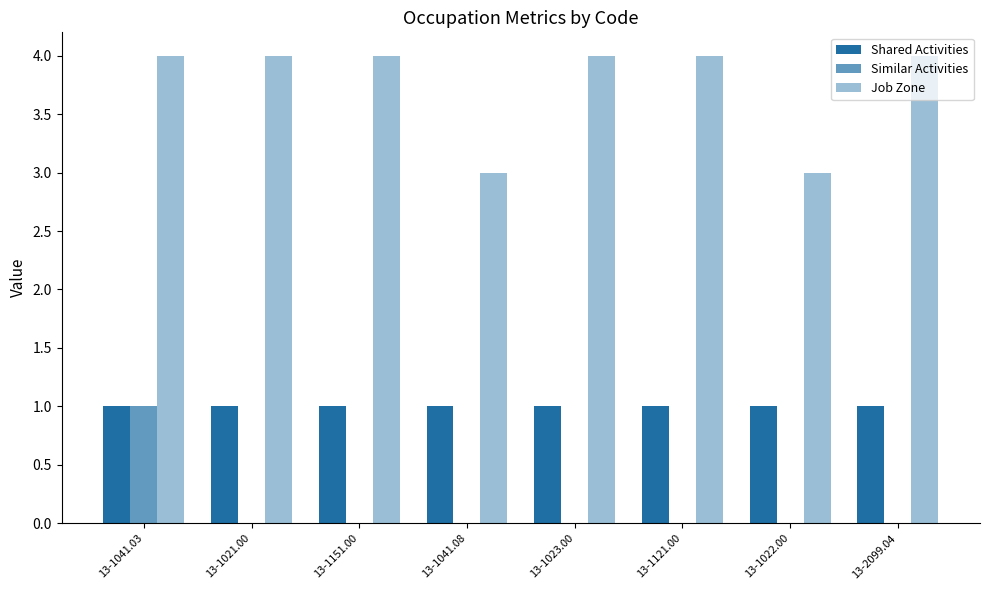

Is the value of Job Zone at 13-1041.08 greater than the value of Similar Activities at 13-1023.00?

Yes